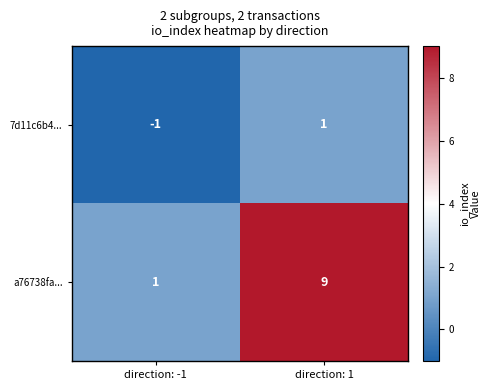

What is the difference between the a76738fa... values at direction: -1 and direction: 1?

8